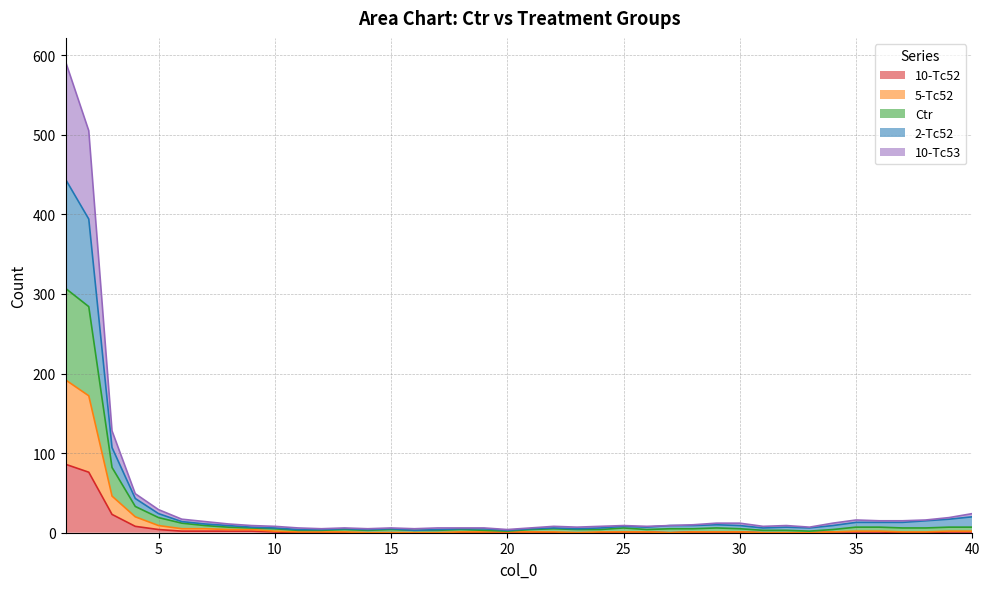

How many values in the 10-Tc52 series exceed 1?

9